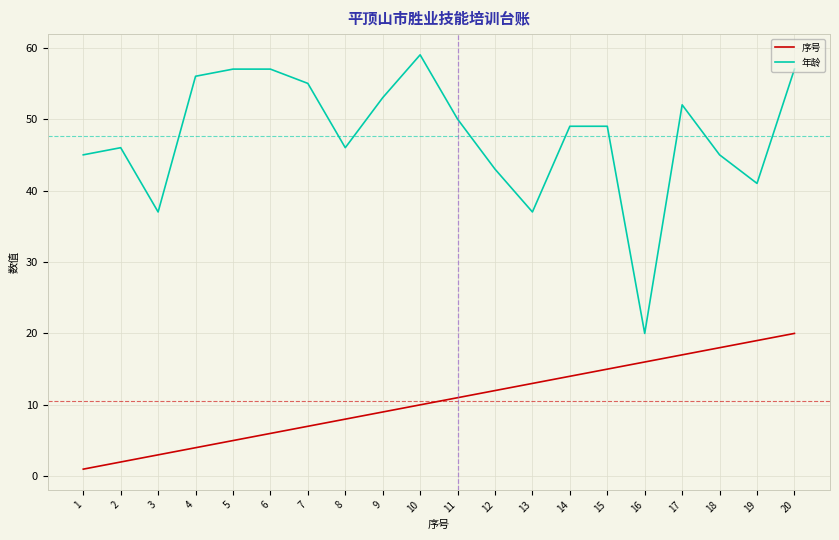

What is the sum of the 年龄 values at 10 and 4?

115